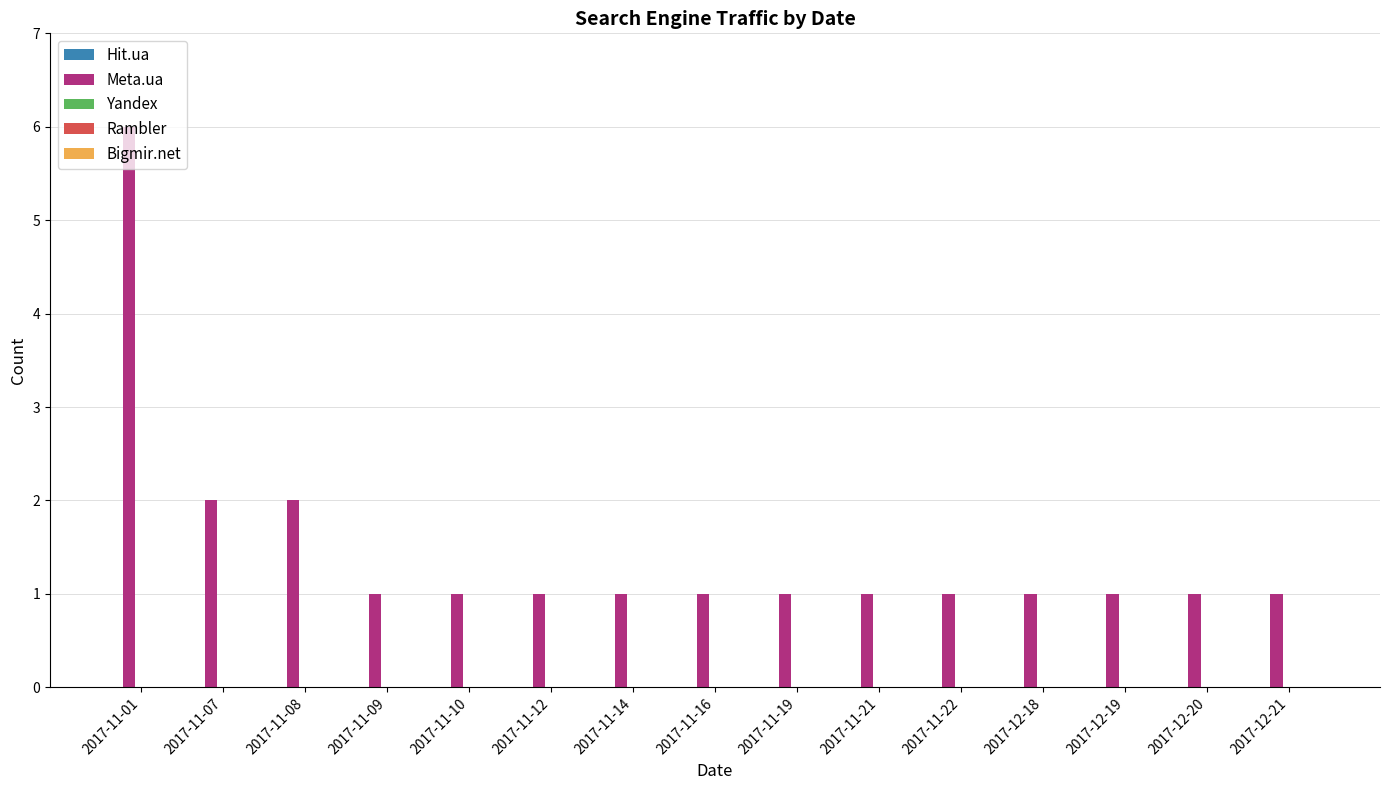

How many distinct data groups are displayed?

1